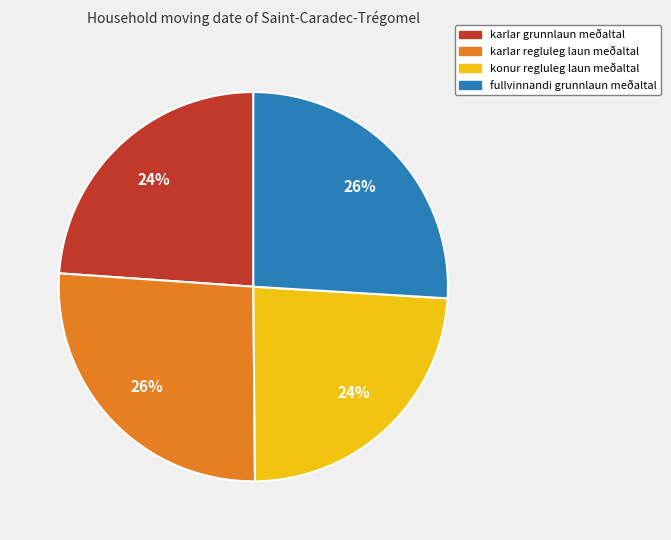

To the nearest percent, what is the difference between the karlar regluleg laun meðaltal and karlar grunnlaun meðaltal slice percentages?

2%